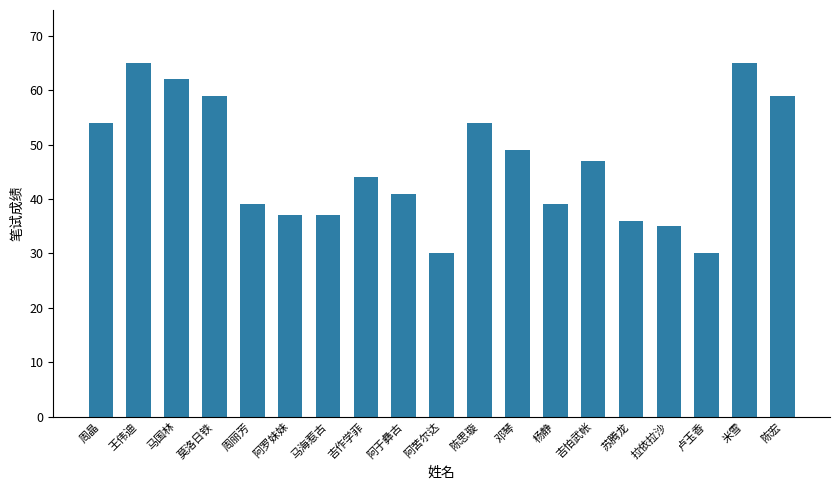

The chart shows a value of 16 at 马国林. True or false?

False